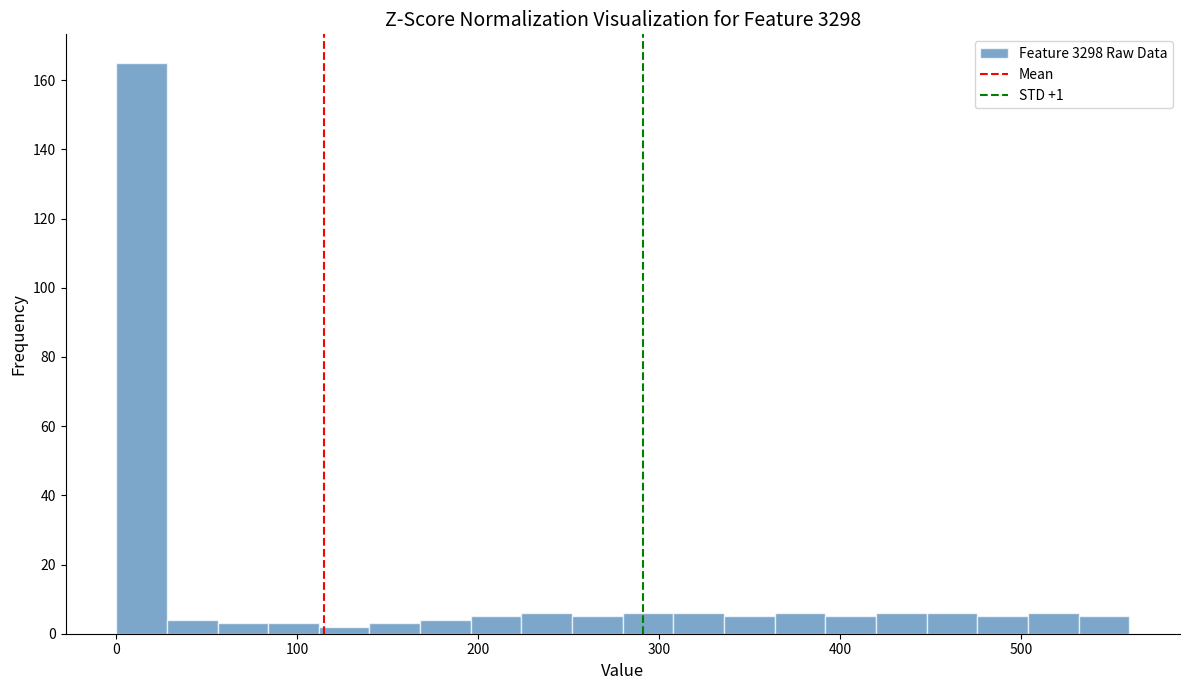

Around what value on the x-axis is the tallest bar? Give the approximate position of its centre, as read against the axis.

10